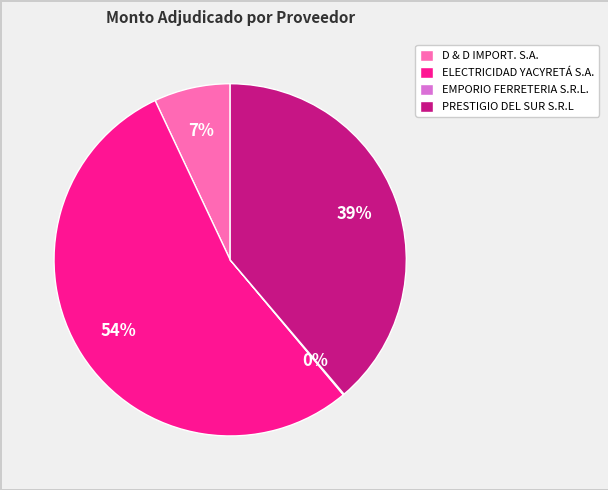

Do PRESTIGIO DEL SUR S.R.L and D & D IMPORT. S.A. together represent more than half of the pie?

No